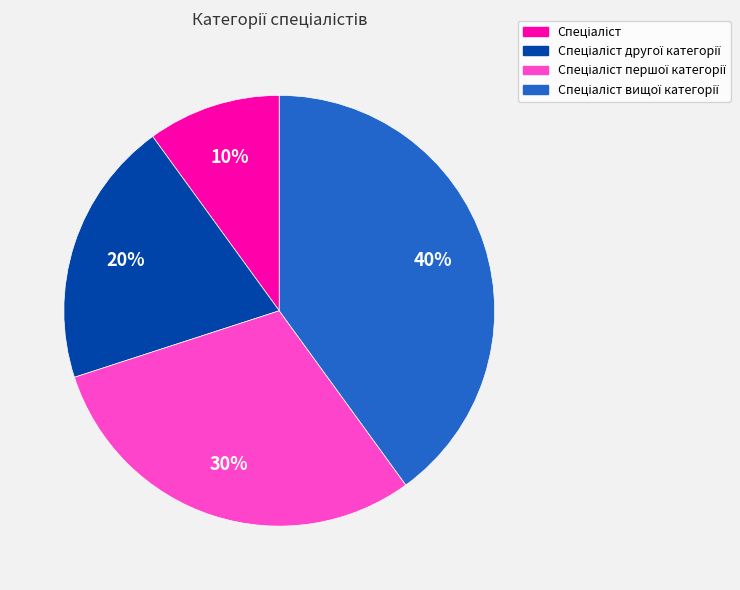

Is there a majority slice in this chart?

No